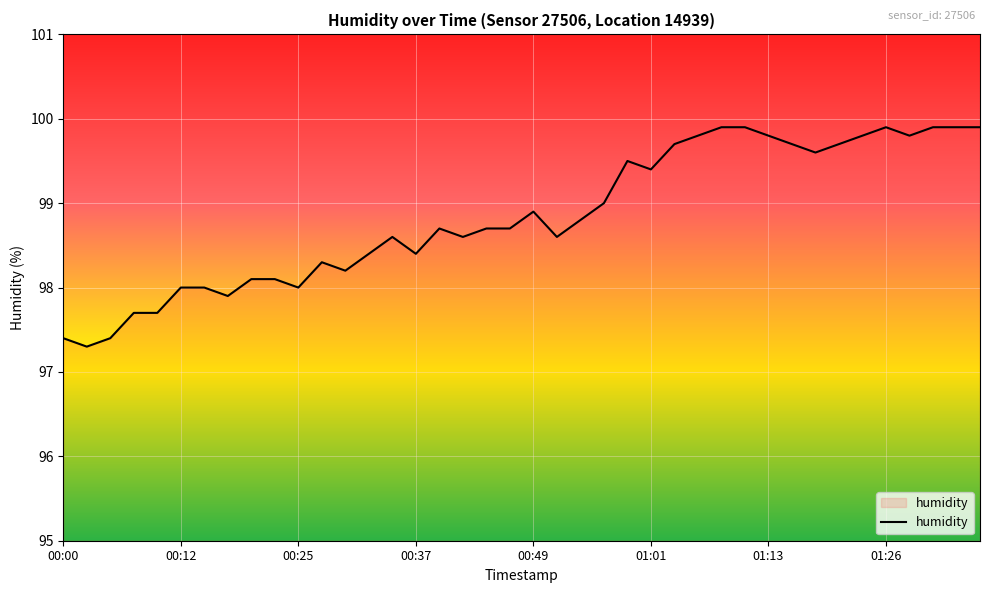

Does the chart have visible grid lines?

Yes